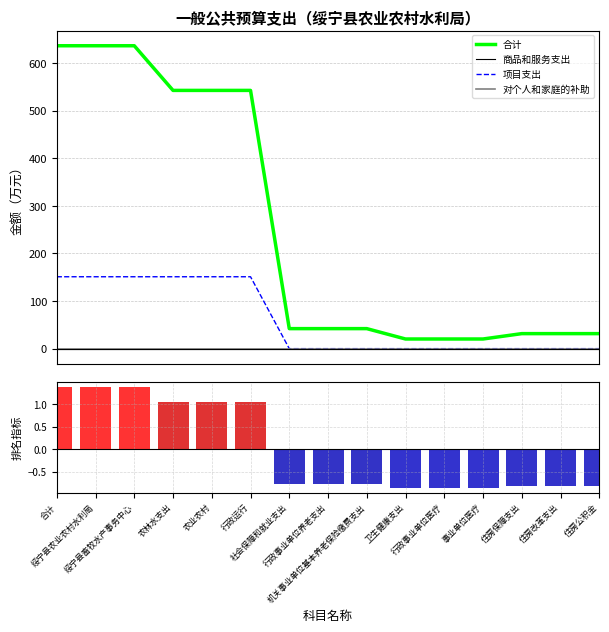

Rank the series at 卫生健康支出 from lowest to highest value.

Ranked list metric, 商品和服务支出, 项目支出, 对个人和家庭的补助, 合计